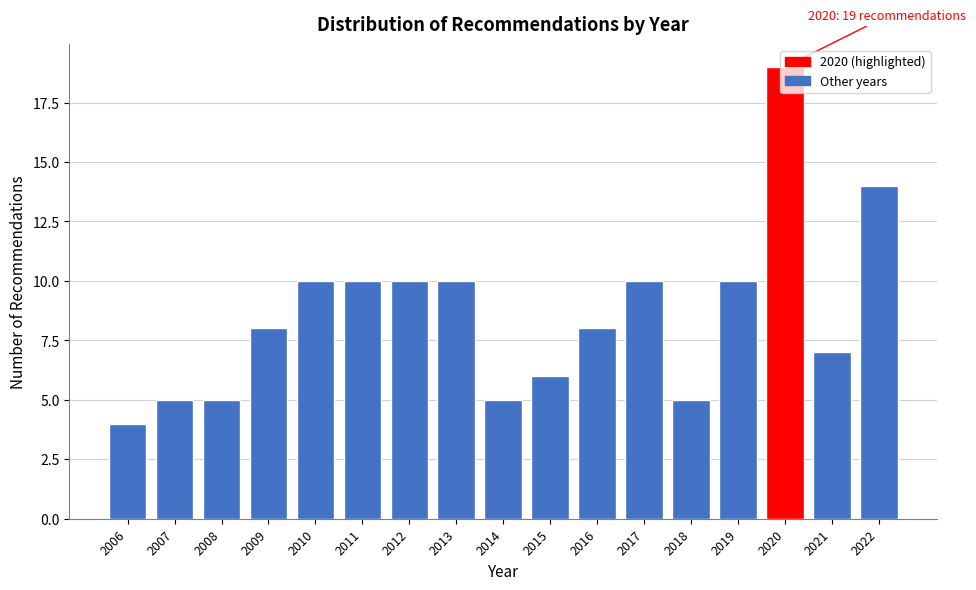

What is the value of the 1st bar from the left?

4